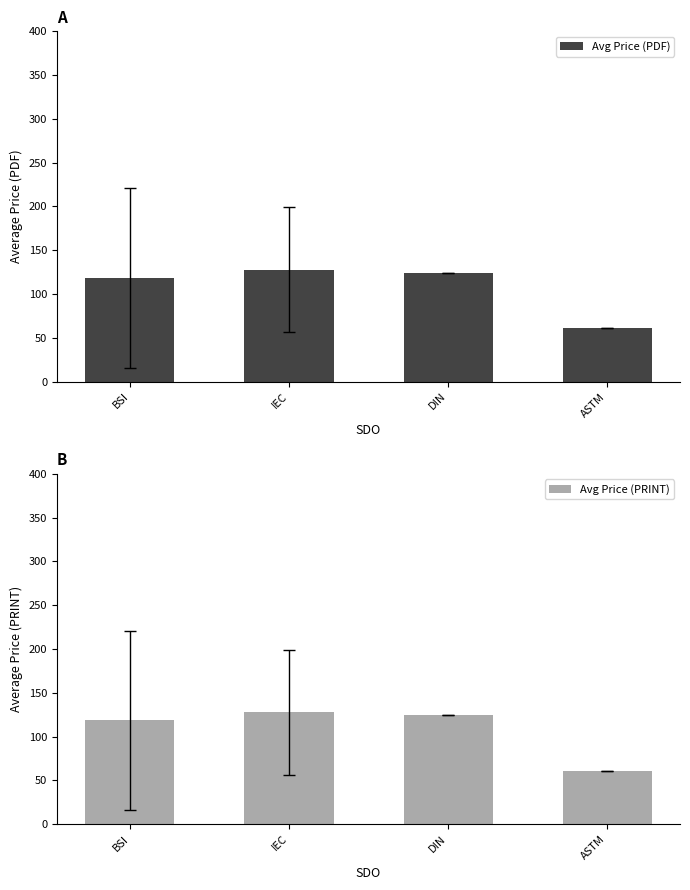

What position from the left is ASTM?

4